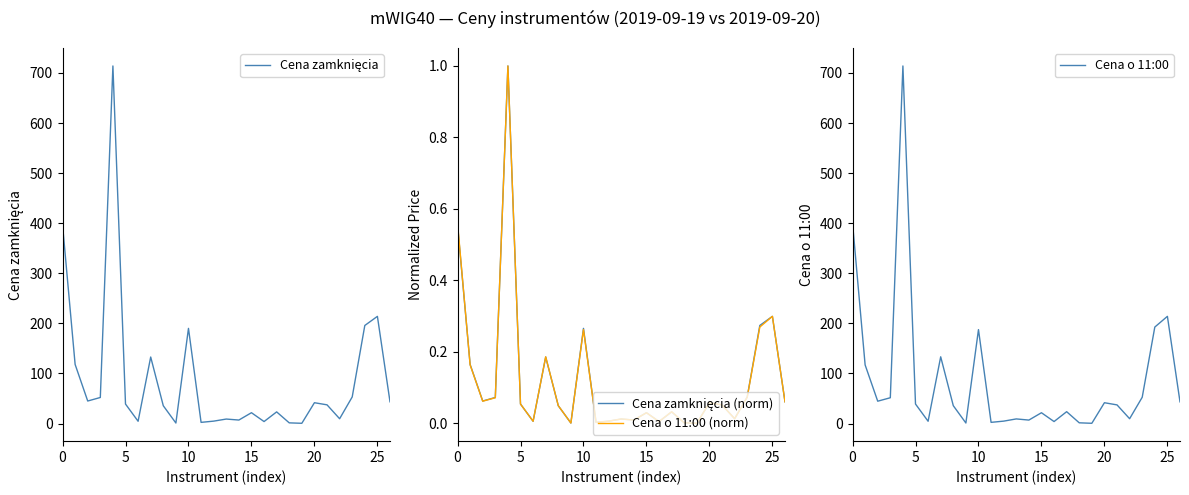

What is the value of the Cena o 11:00 point at the 7th from the left?

4.5